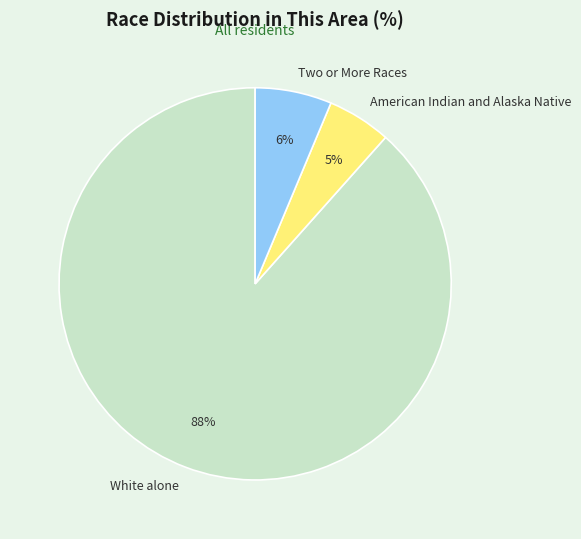

To the nearest percent, what is the average slice percentage?

33%